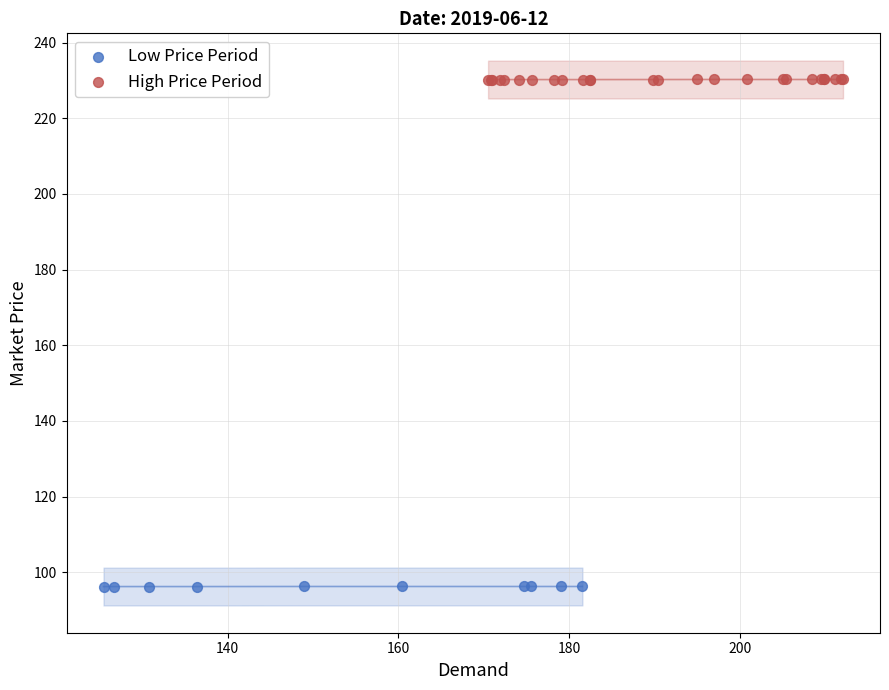

Which series contains the highest Y value?

High Price Period